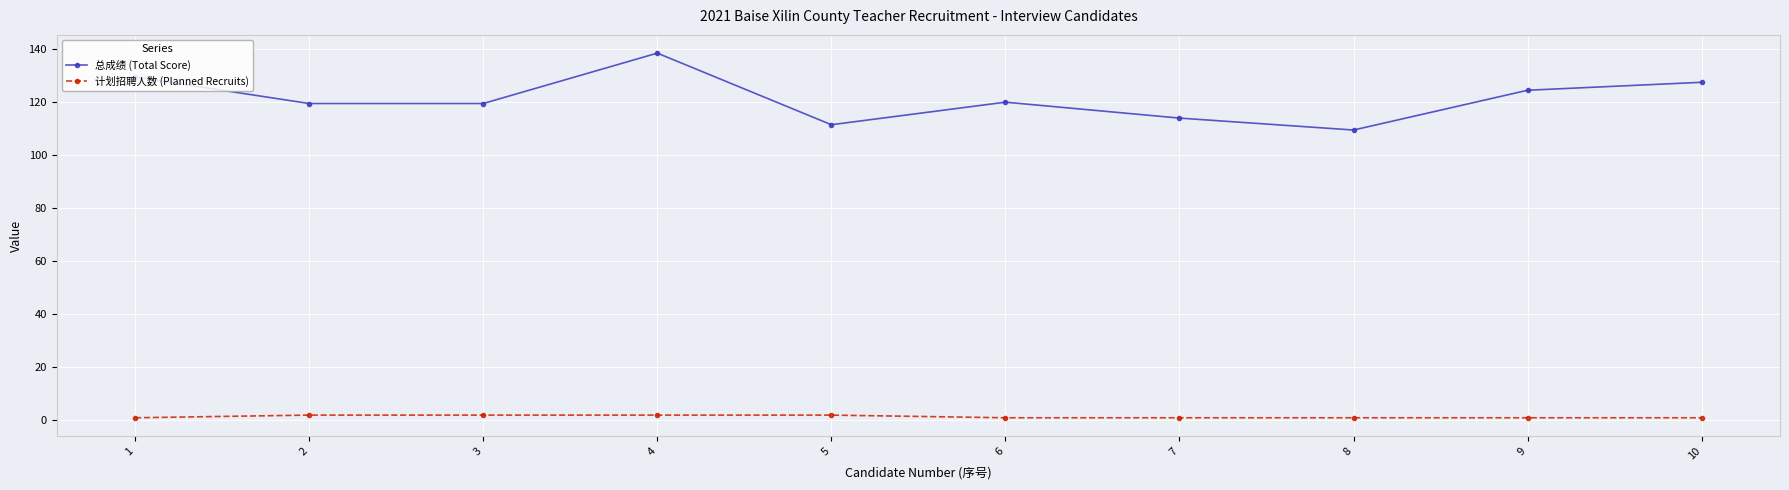

Does the chart have visible grid lines?

Yes